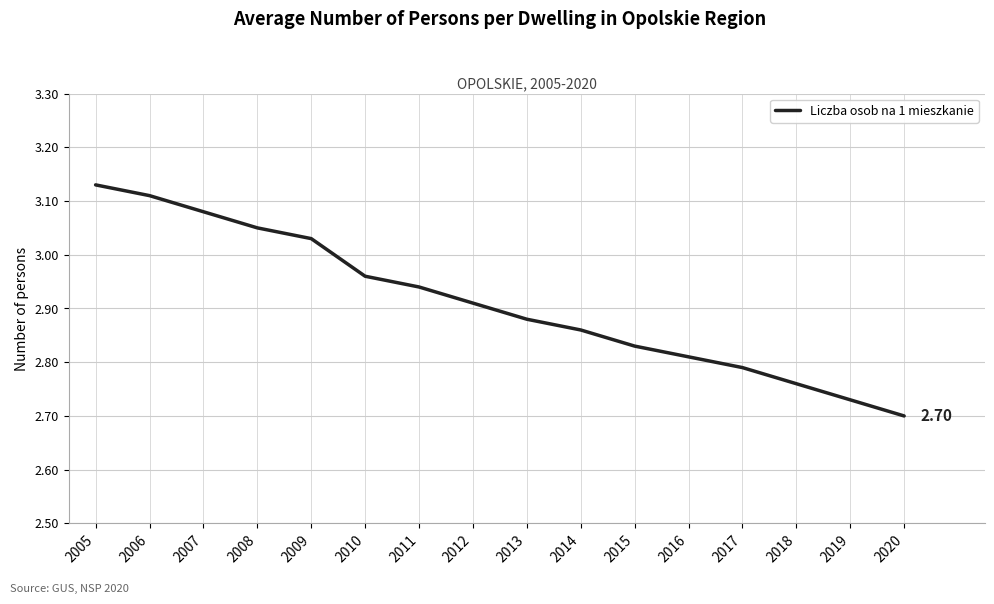

What is the change in value from 2006 to 2020?

-0.4